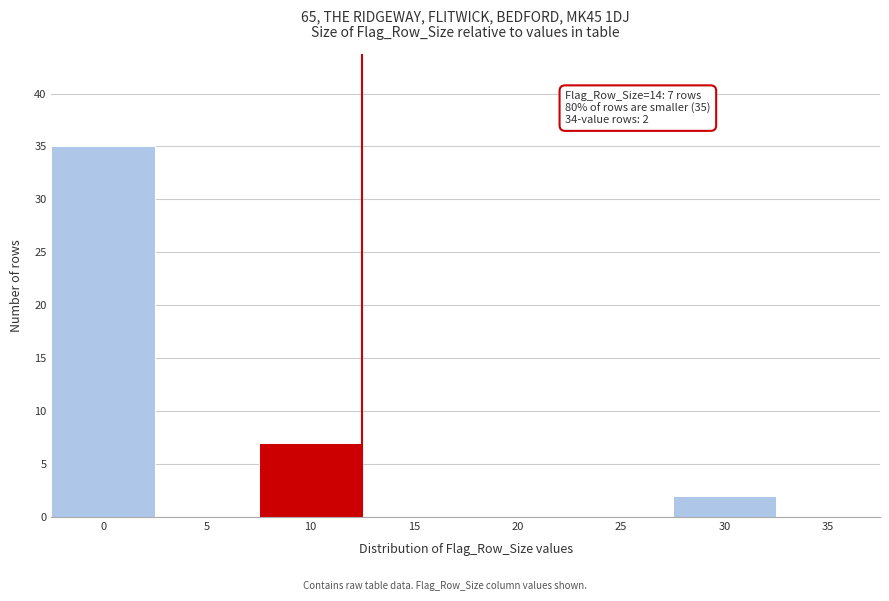

Reading left to right, list all the values displayed in this chart.

0=35	5=0	10=7	15=0	20=0	25=0	30=2	35=0